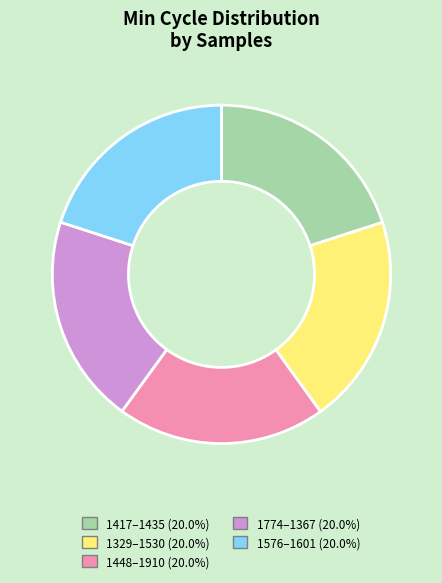

Does 1448–1910 (20.0%) represent more than half of the total?

No